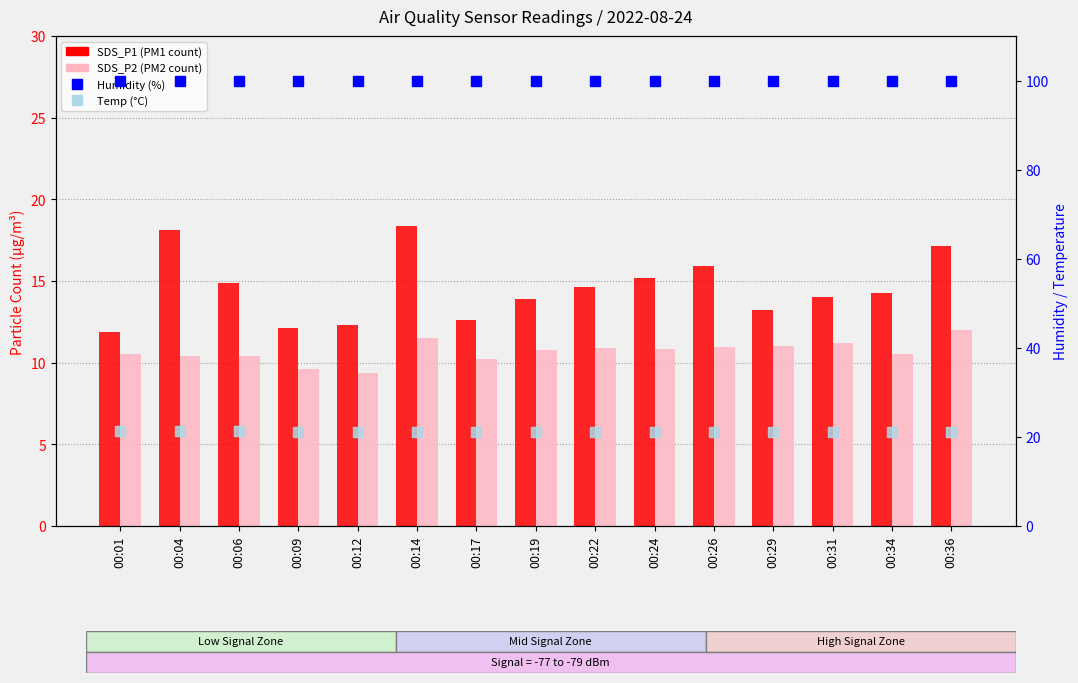

At which label does Temp reach its minimum?

00:36